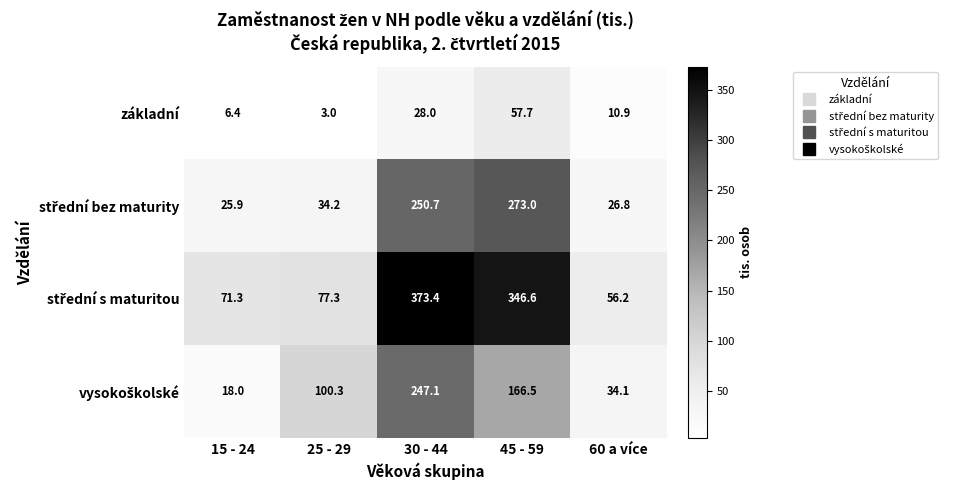

The value of základní at 60 a více is 2.3. True or false?

False